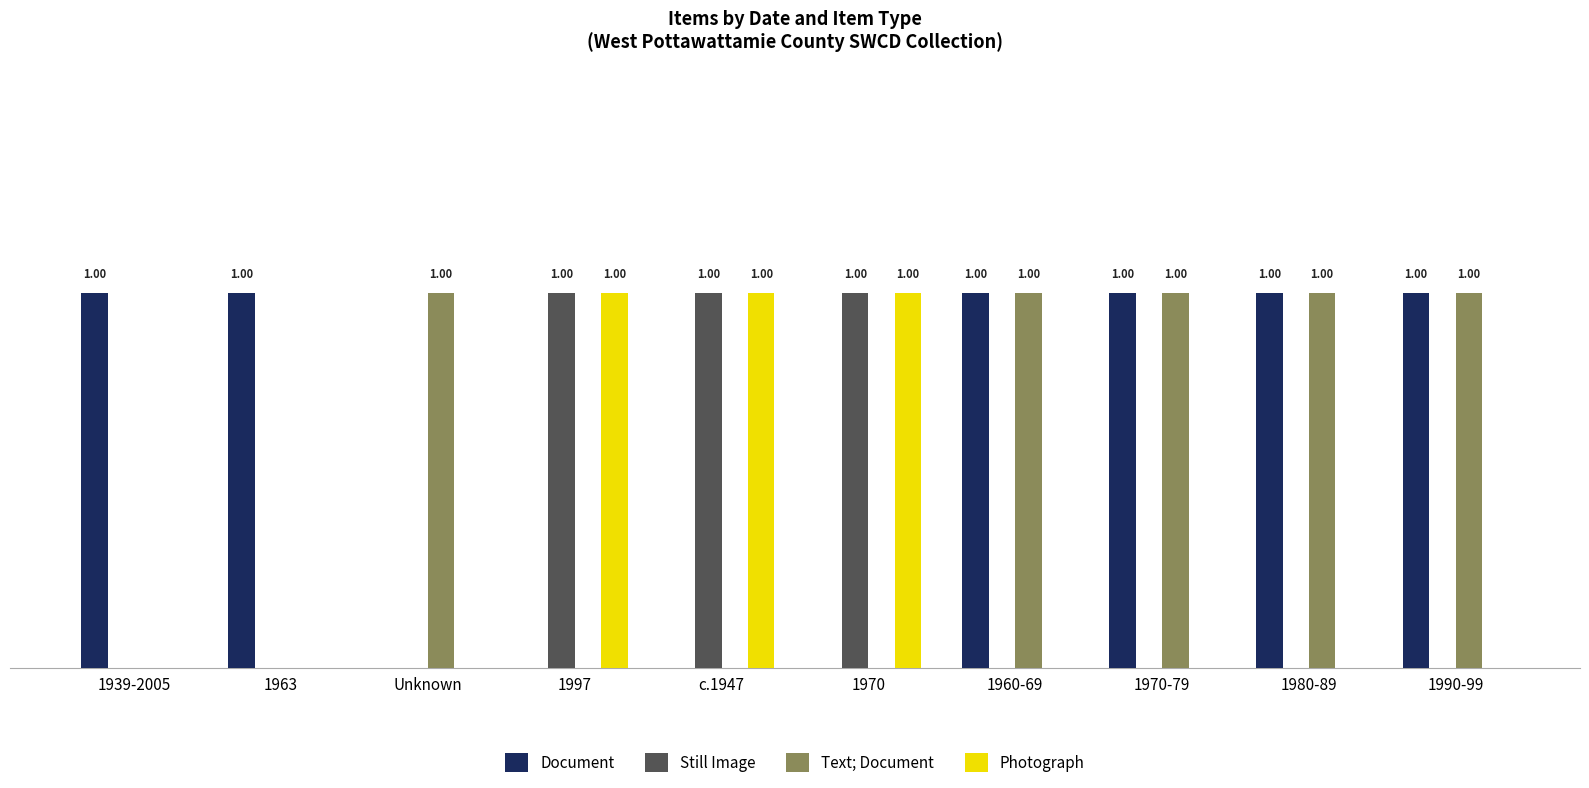

What position from the left is Unknown?

3